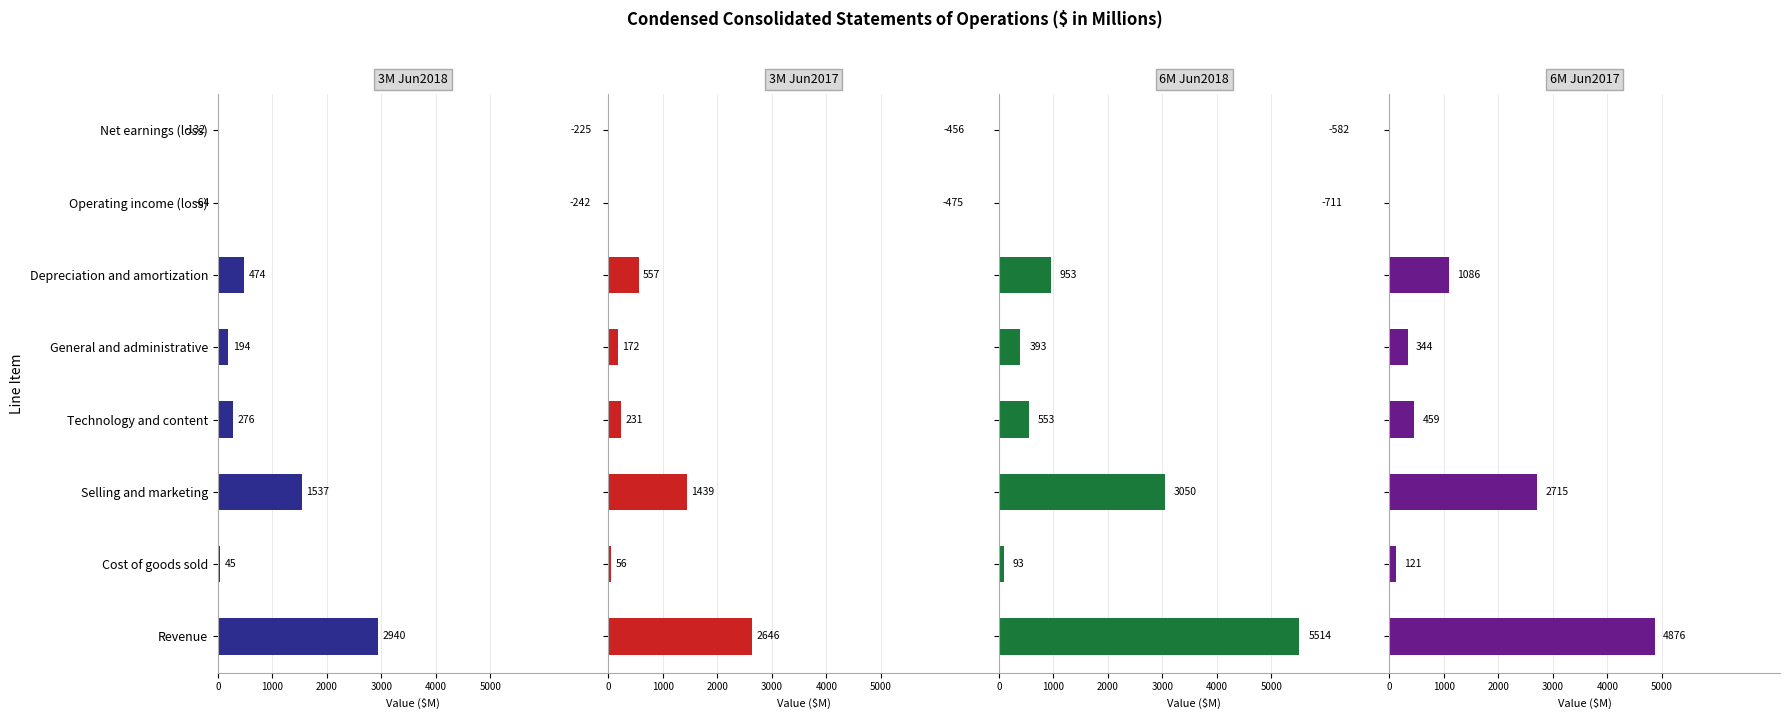

What are all the series names shown in the legend?

3M Jun2018, 3M Jun2017, 6M Jun2018, 6M Jun2017